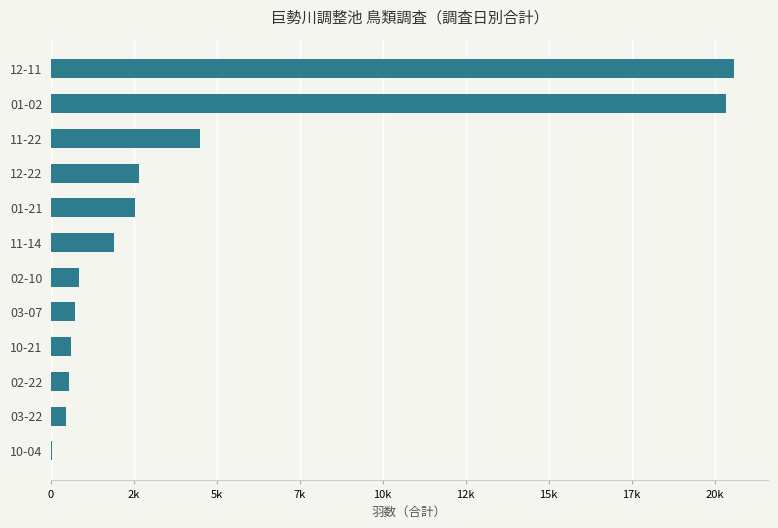

Where is the data nearest to the value 10315?

11-22